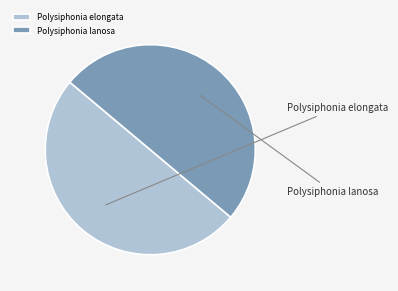

What percentage is the Polysiphonia lanosa slice, to the nearest percent?

50%